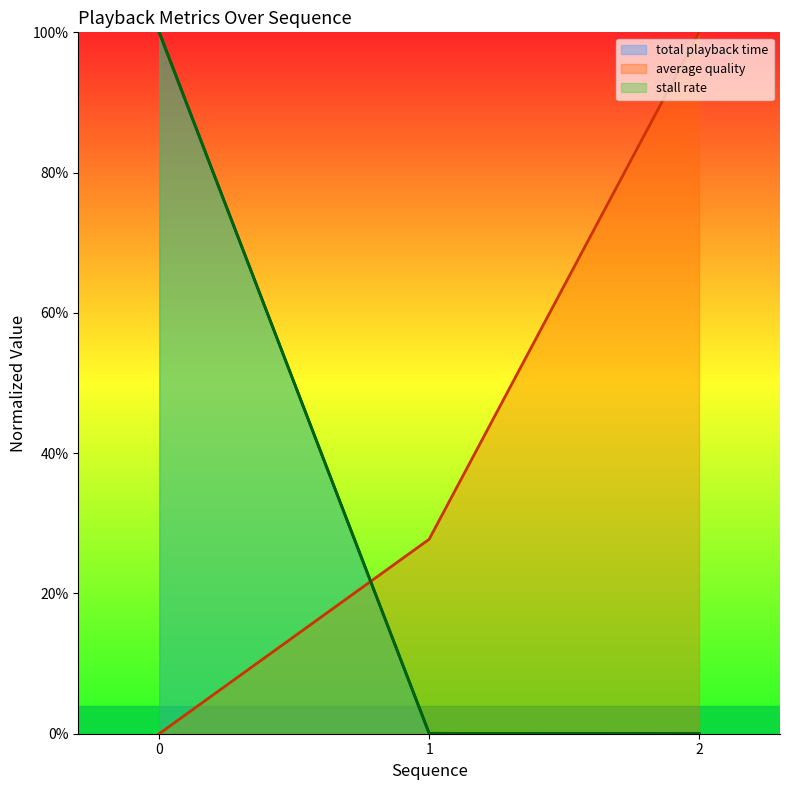

Rank the series at 0 from lowest to highest value.

average quality, total playback time, stall rate